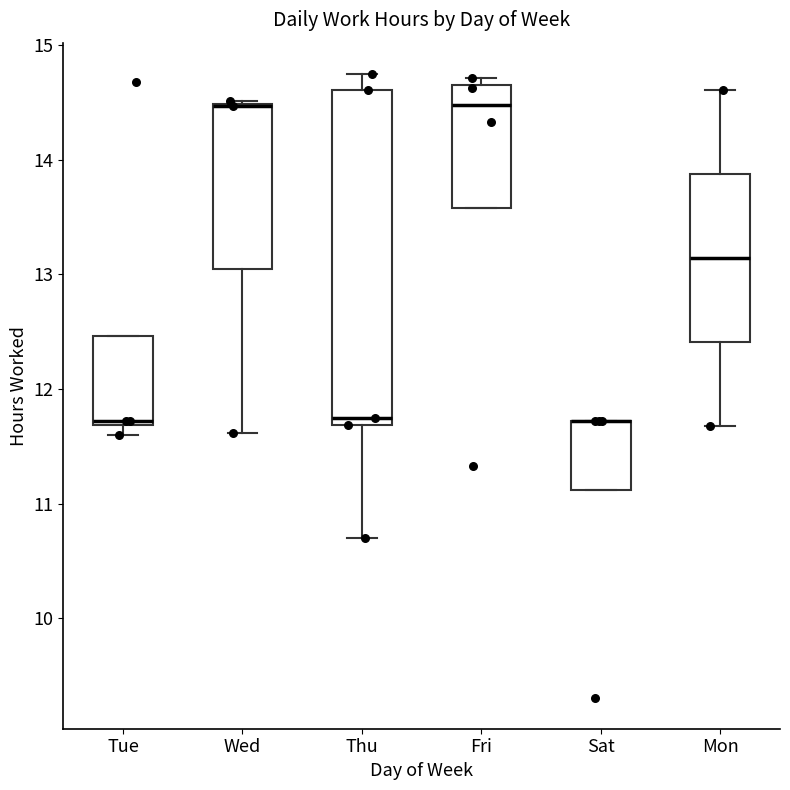

Which box is the tallest, from its lower edge to its upper edge?

Thu